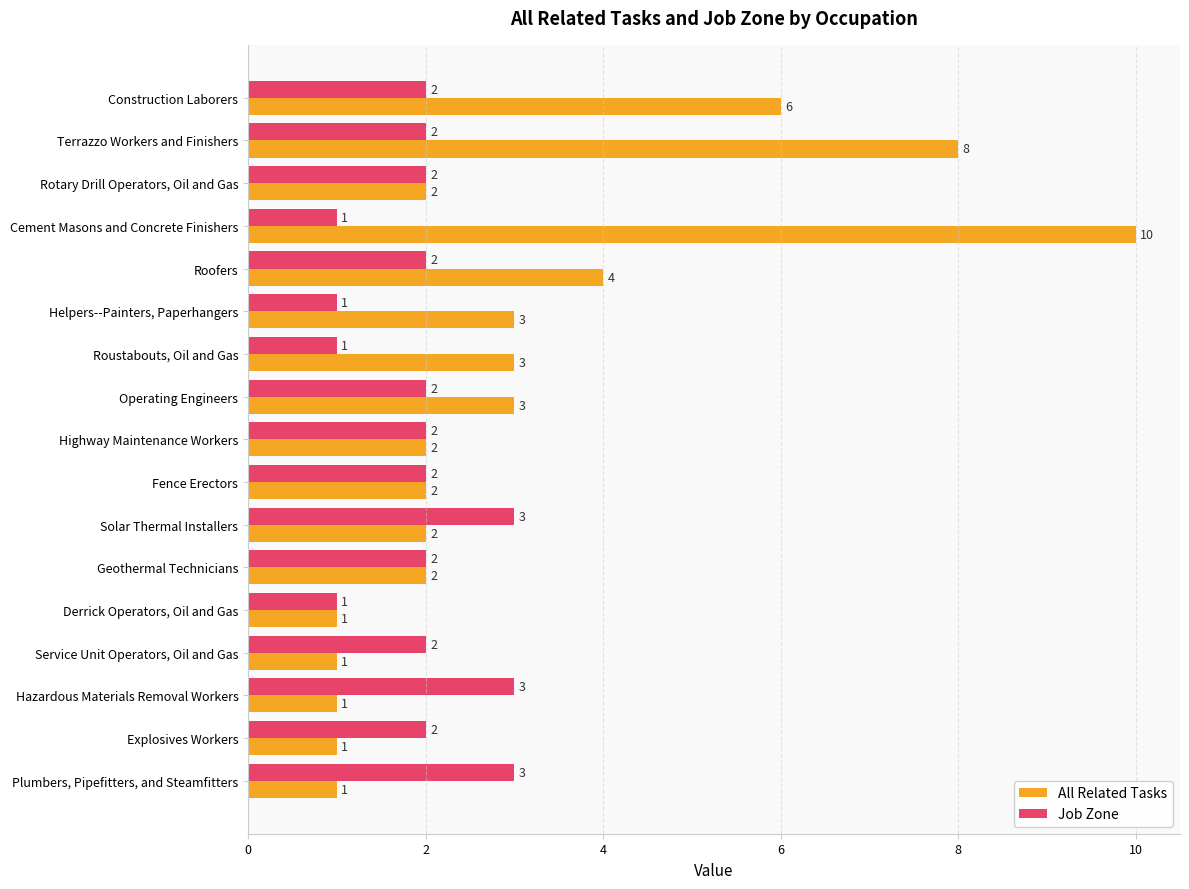

At which category does the chart reach its peak across all series?

Cement Masons and Concrete Finishers